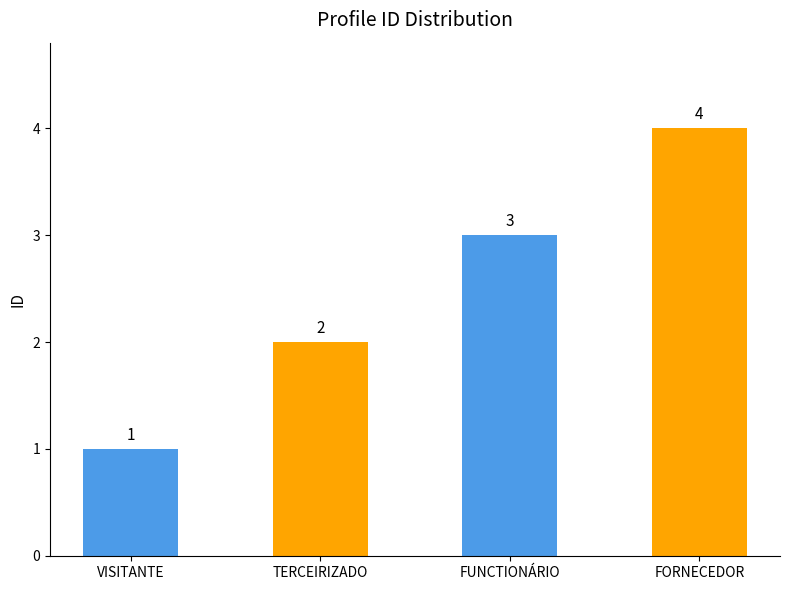

What is the difference between the maximum and minimum values?

3